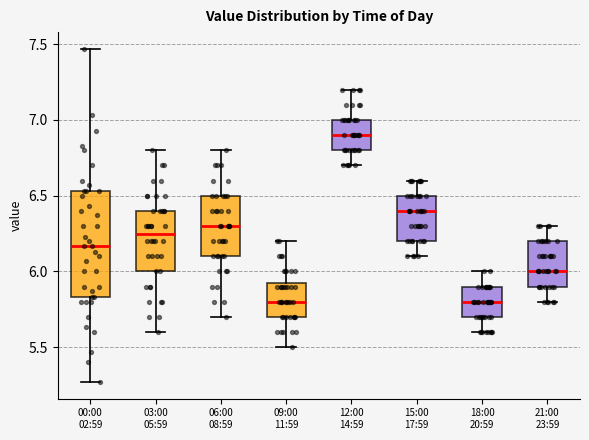

Reading left to right, transcribe this box plot: for each box, give where its median line is, the range the box spans, and where its two whiskers end, as read against the y-axis. The values are not printed on the chart, so give them approximately, as read against the axis.

00:00 02:59: median 6.15, box 5.85 to 6.55, whiskers 5.25 to 7.45
03:00 05:59: median 6.25, box 6.00 to 6.40, whiskers 5.60 to 6.80
06:00 08:59: median 6.30, box 6.10 to 6.50, whiskers 5.70 to 6.80
09:00 11:59: median 5.80, box 5.70 to 5.95, whiskers 5.50 to 6.20
12:00 14:59: median 6.90, box 6.80 to 7.00, whiskers 6.70 to 7.20
15:00 17:59: median 6.40, box 6.20 to 6.50, whiskers 6.10 to 6.60
18:00 20:59: median 5.80, box 5.70 to 5.90, whiskers 5.60 to 6.00
21:00 23:59: median 6.00, box 5.90 to 6.20, whiskers 5.80 to 6.30